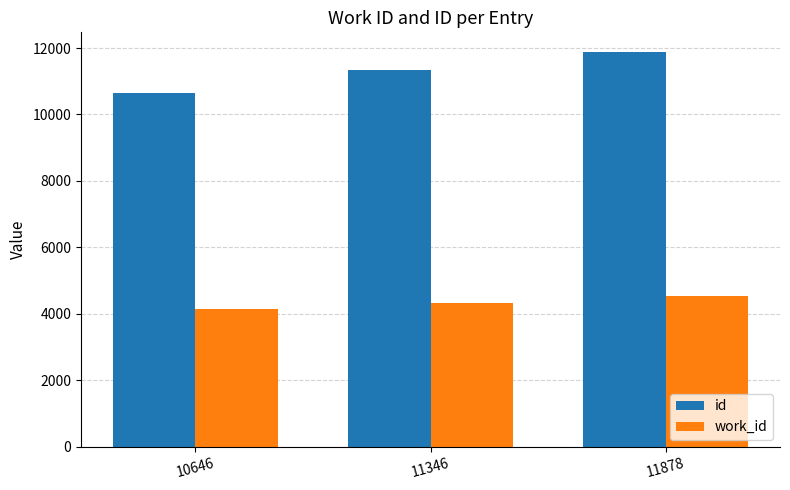

Between 11346 and 11878, which series saw the biggest shift?

id